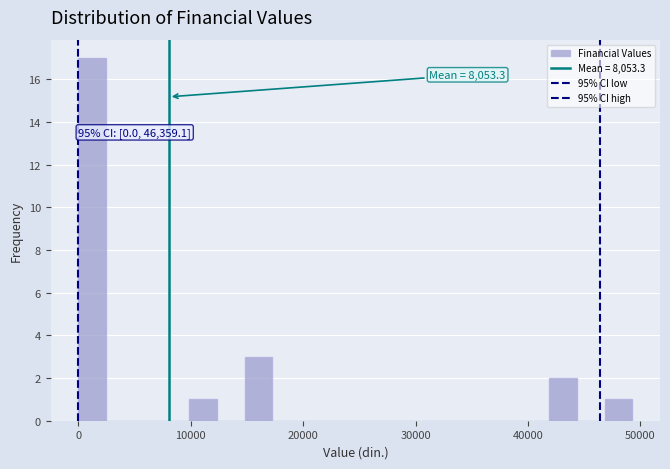

Around what value on the x-axis is the tallest bar? Give the approximate position of its centre, as read against the axis.

1000